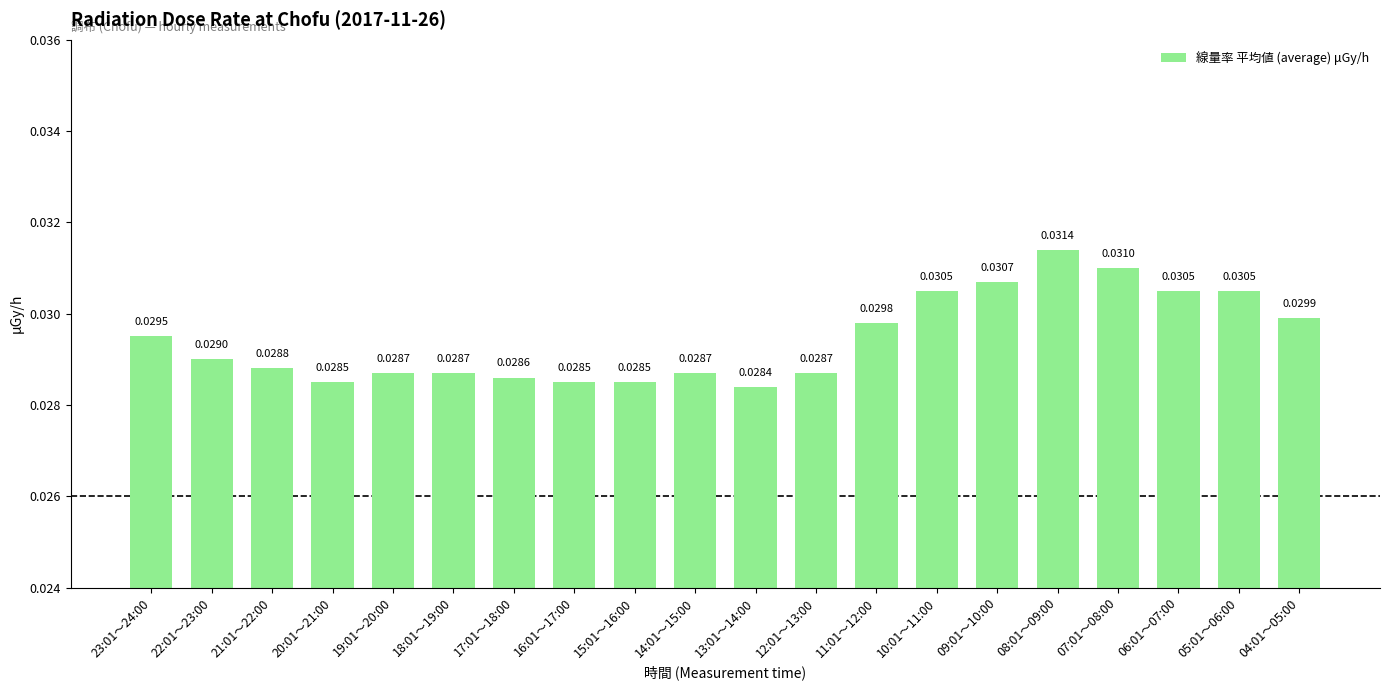

What is the label of the 9th bar from the left?

15:01～16:00